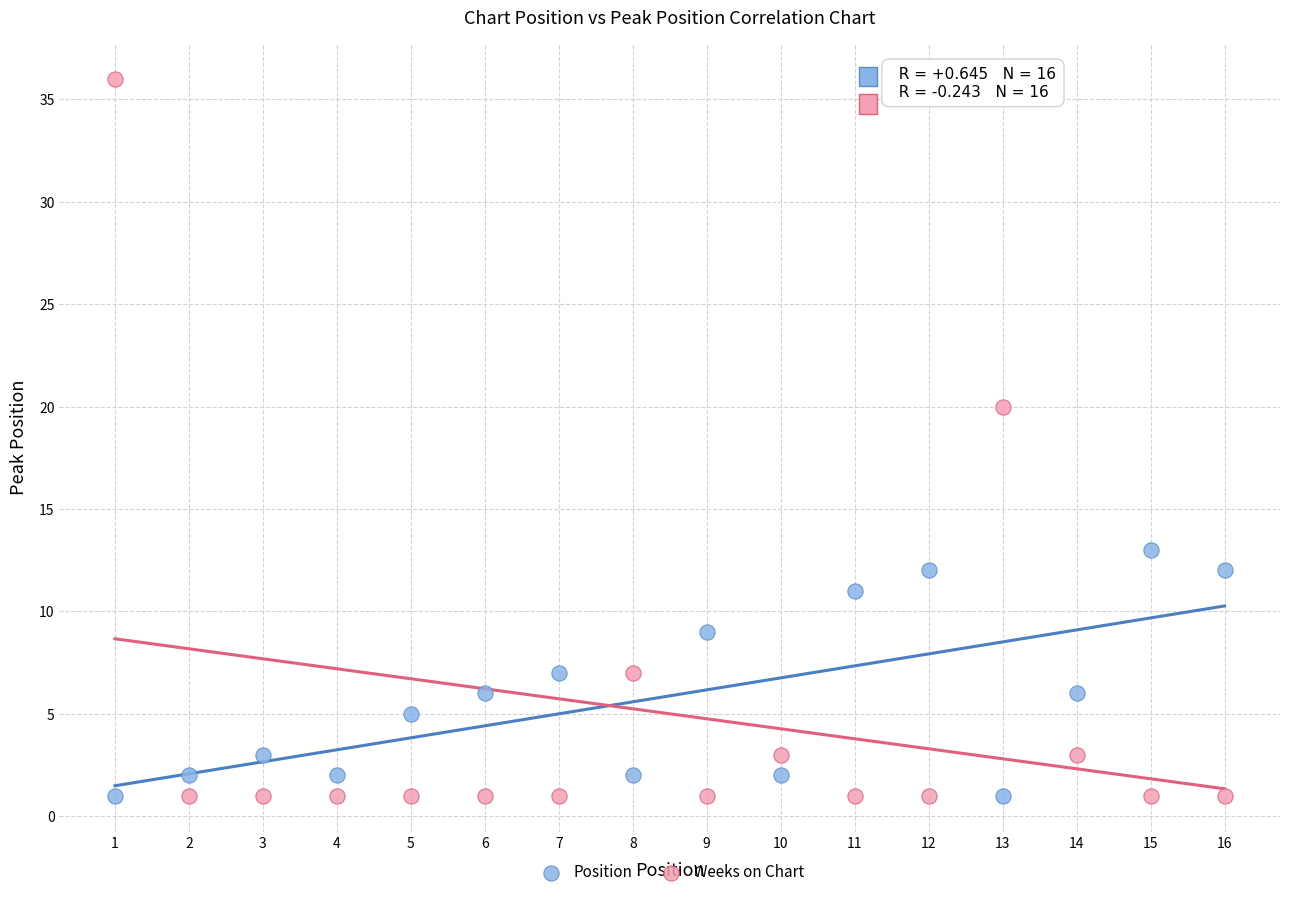

What are all the series names shown in the legend?

Position, Weeks on Chart